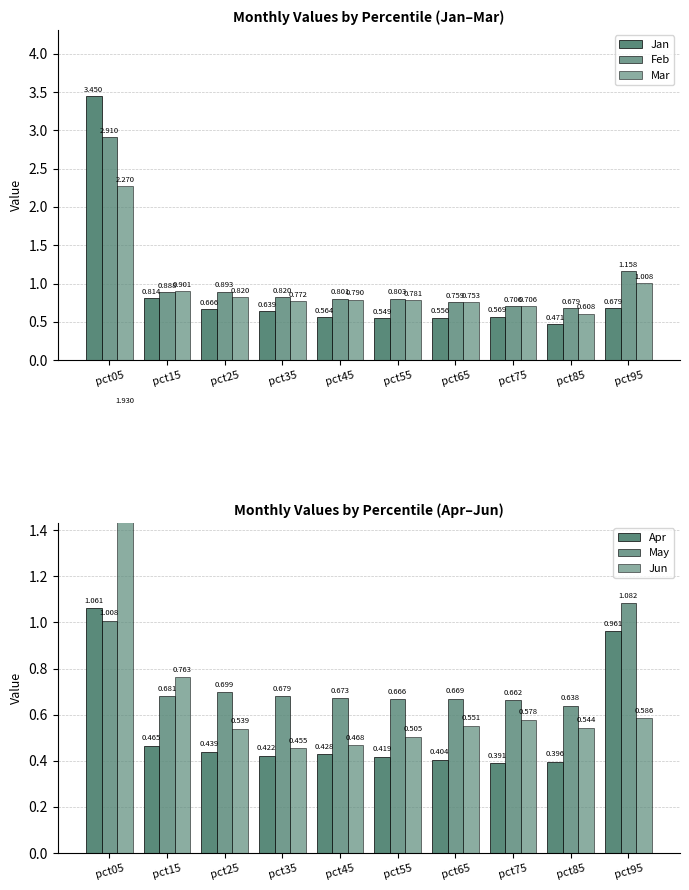

What is the minimum value for May?

0.6